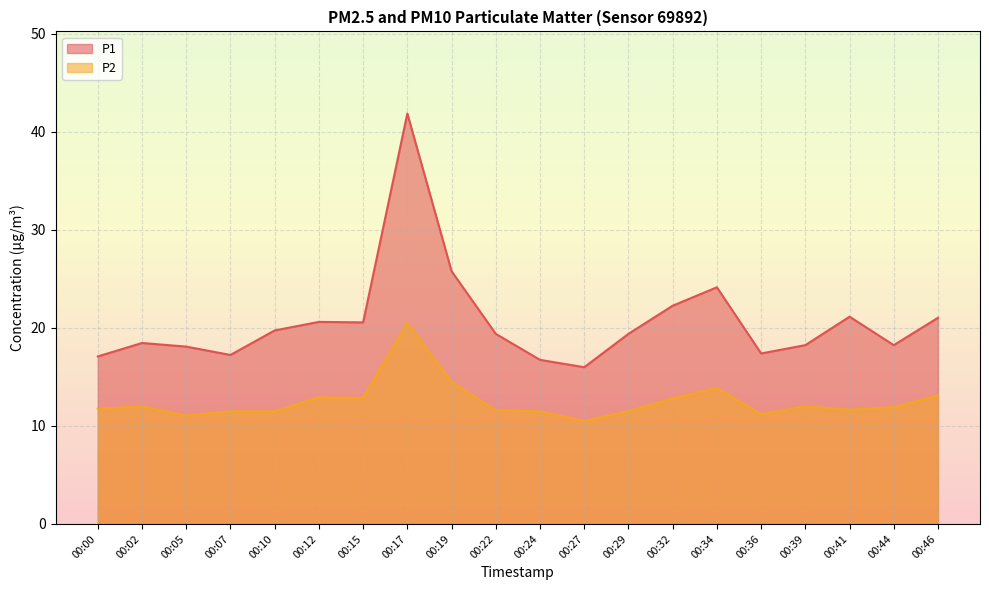

How many distinct data groups are displayed?

2